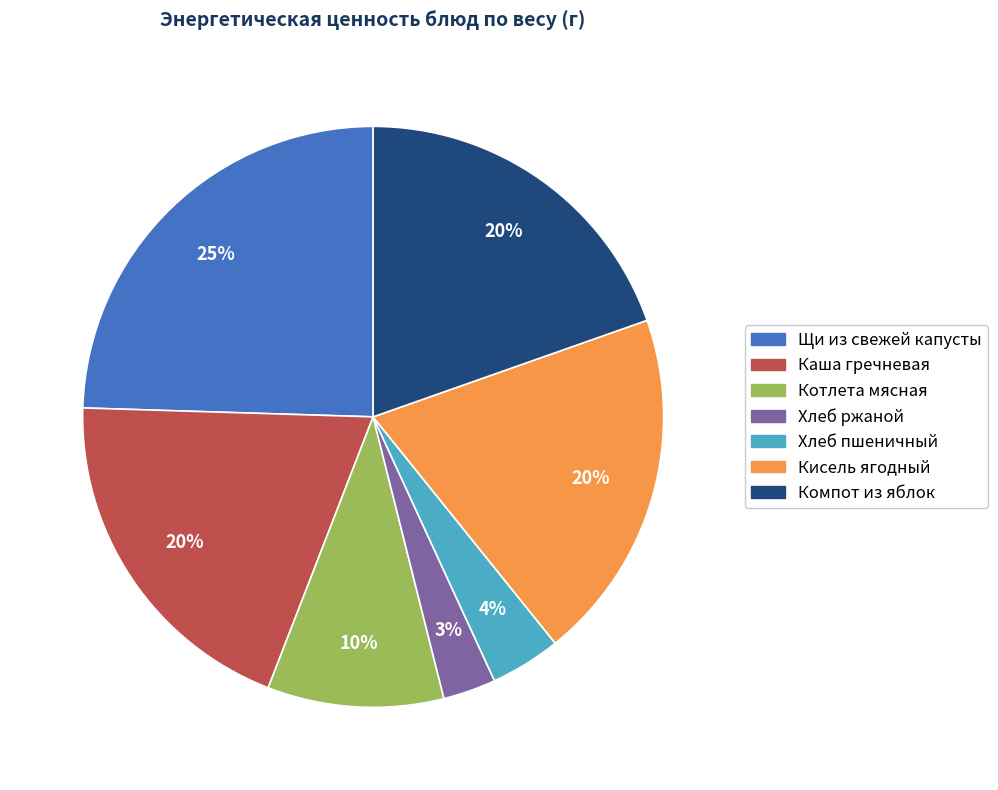

What percentage is the Хлеб ржаной slice, to the nearest percent?

3%